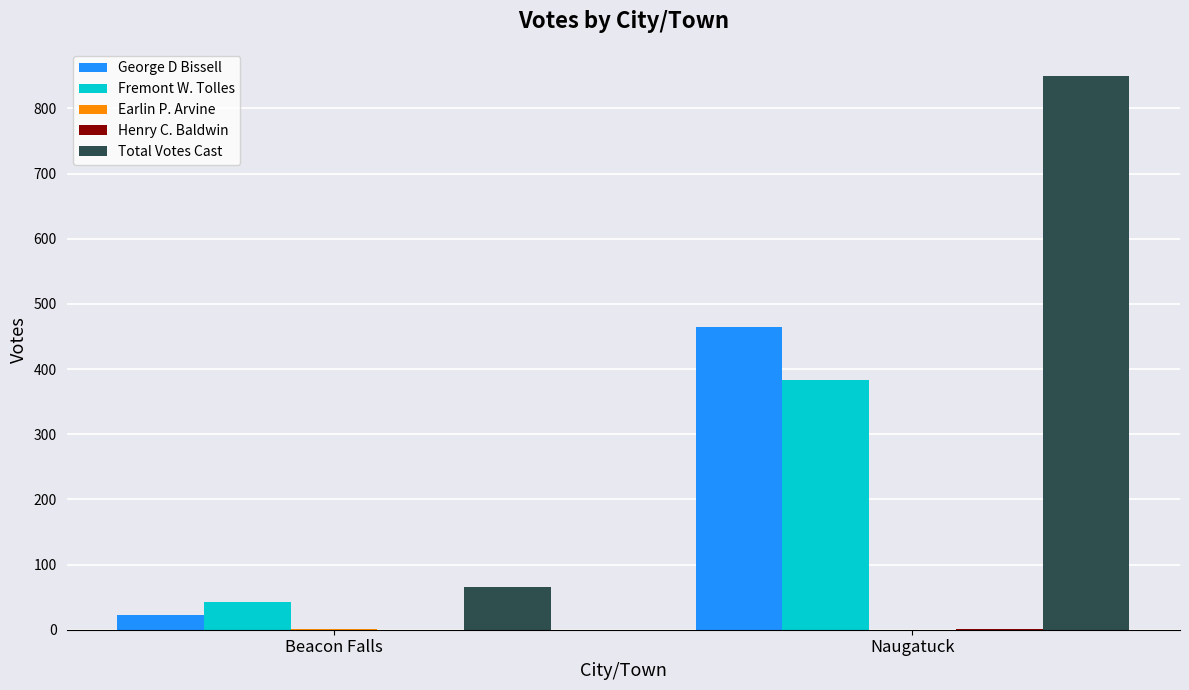

How many groups of bars are there?

2